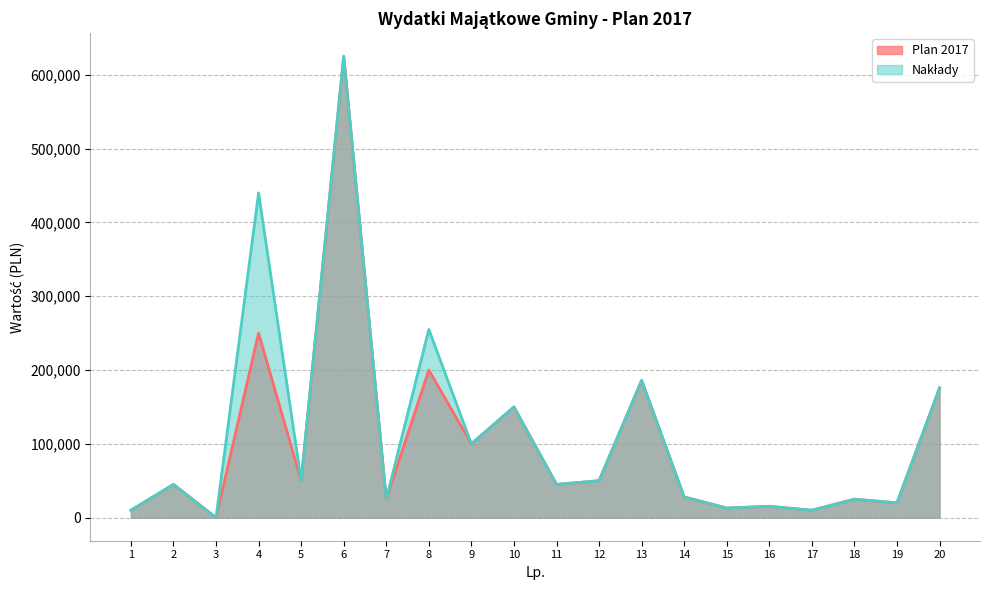

Is it true that Plan 2017 equals -360054.2 at 3?

False